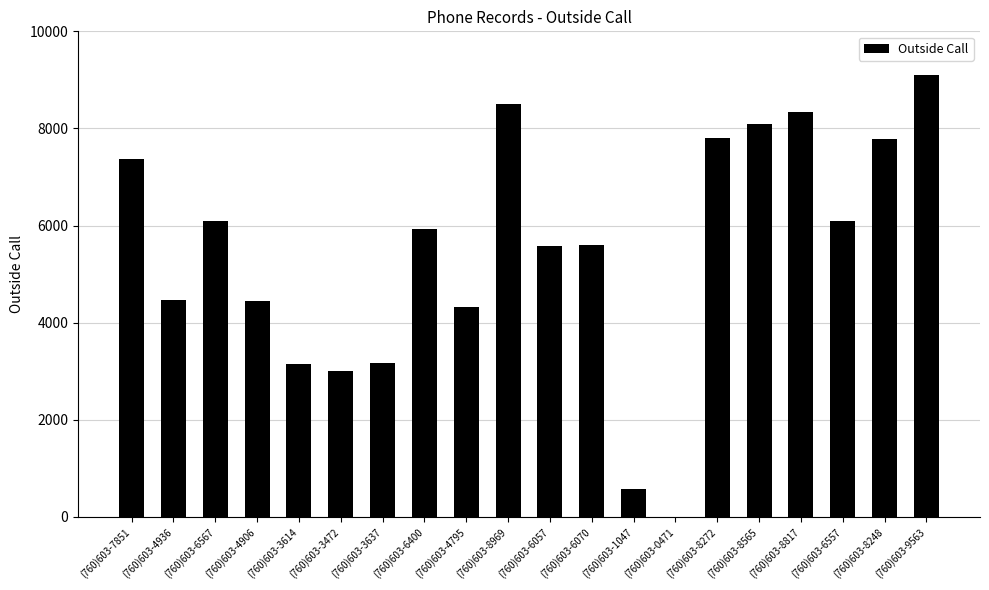

What is the change in value from (760)603-4906 to (760)603-8565?

+3659